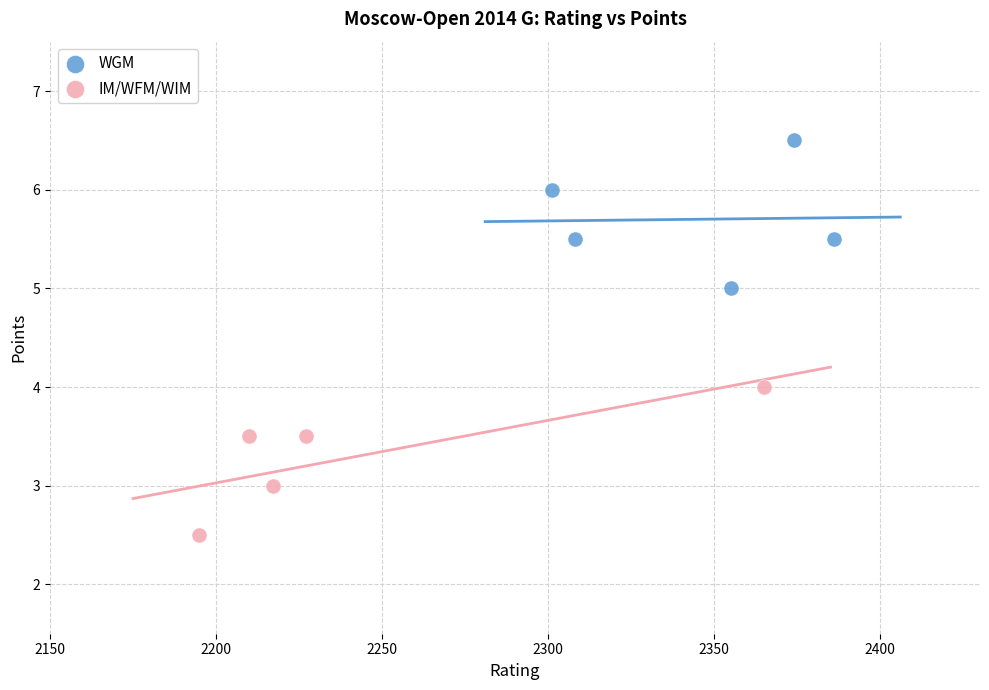

Which series reaches the maximum Y coordinate?

WGM